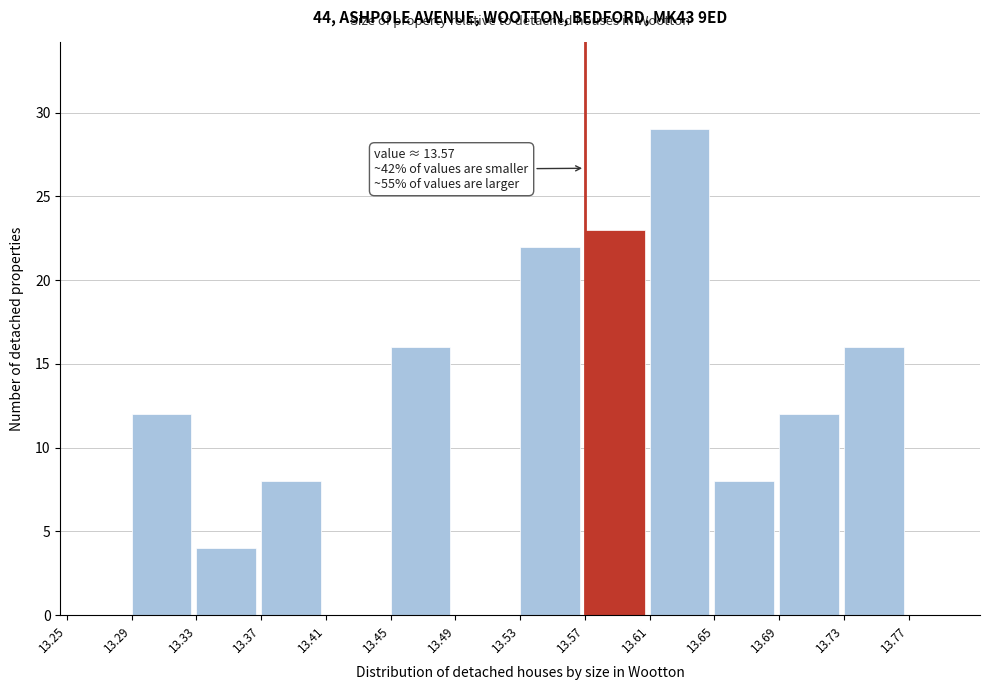

Which range on the x-axis has the tallest bar?

13.61 to 13.65